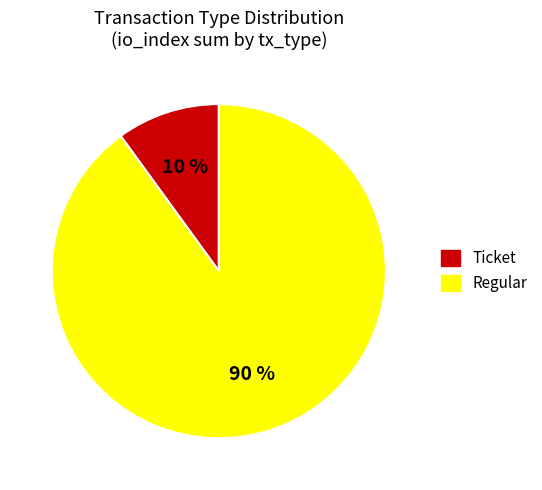

True or false: Regular accounts for 75% of the total.

False